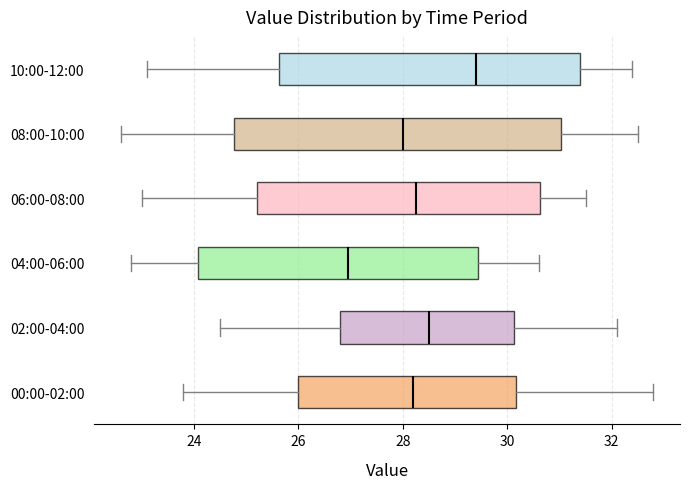

Reading bottom to top, read every box against the x-axis: the position of its median line, the range the box covers, and the ends of its whiskers. The values are not printed on the chart, so give them approximately, as read against the axis.

00:00-02:00: median 28.2, box 26.0 to 30.2, whiskers 23.8 to 32.8
02:00-04:00: median 28.6, box 26.8 to 30.2, whiskers 24.6 to 32.2
04:00-06:00: median 27.0, box 24.0 to 29.4, whiskers 22.8 to 30.6
06:00-08:00: median 28.2, box 25.2 to 30.6, whiskers 23.0 to 31.6
08:00-10:00: median 28.0, box 24.8 to 31.0, whiskers 22.6 to 32.6
10:00-12:00: median 29.4, box 25.6 to 31.4, whiskers 23.2 to 32.4